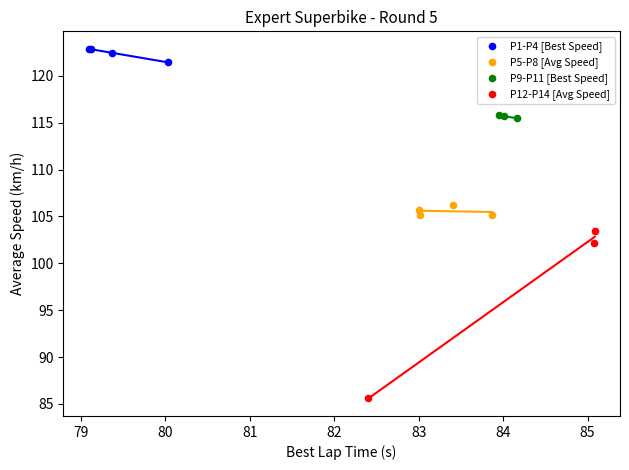

Which series reaches the minimum Y coordinate?

P12-P14 [Avg Speed]